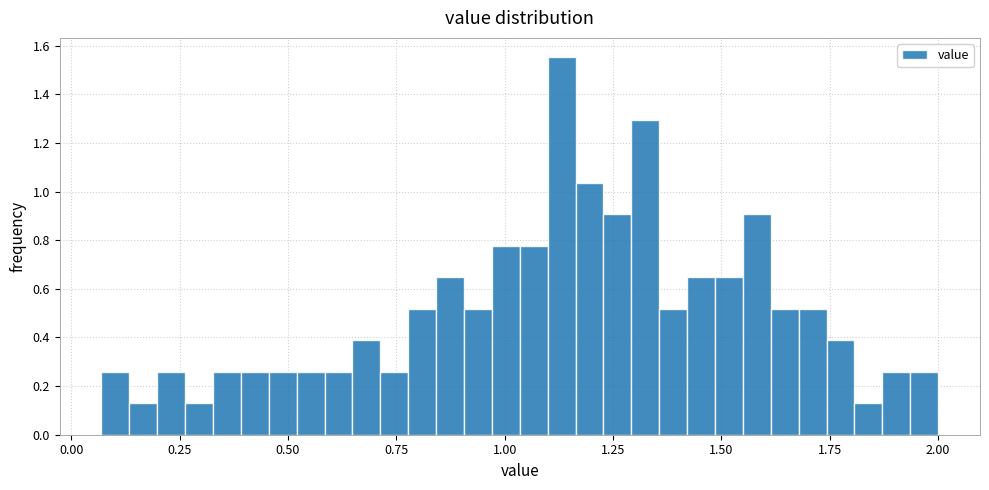

Read against the x-axis, roughly where is the centre of the tallest bar?

1.15